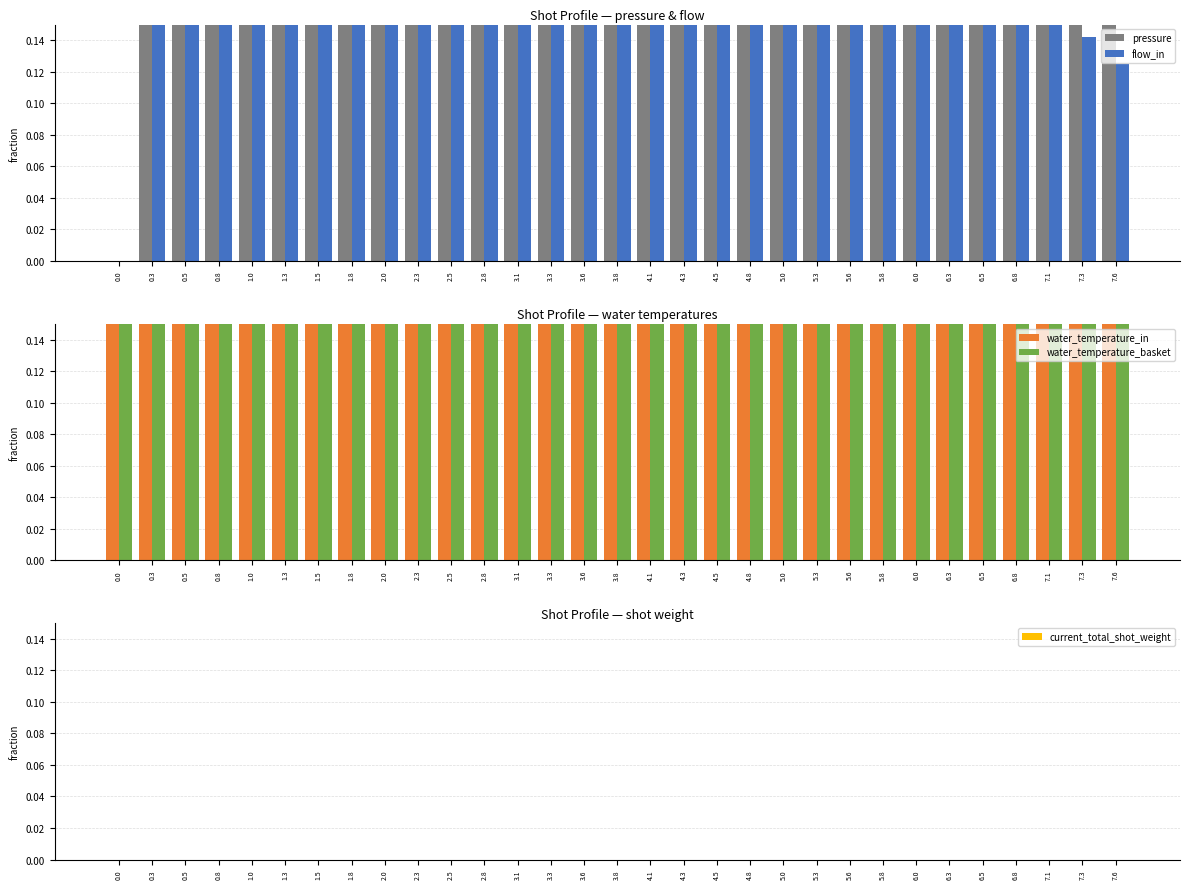

What is the maximum value shown in the chart?

1.0